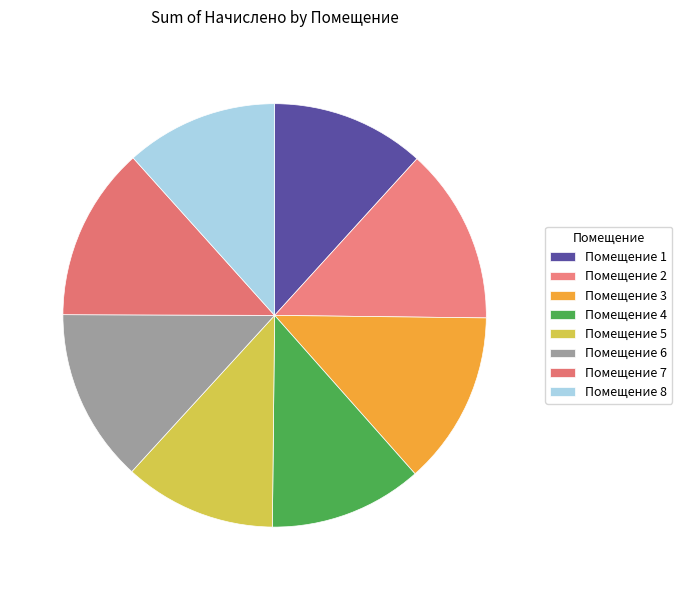

Rank the categories by value from lowest to highest.

5, 8, 4, 1, 3, 6, 7, 2